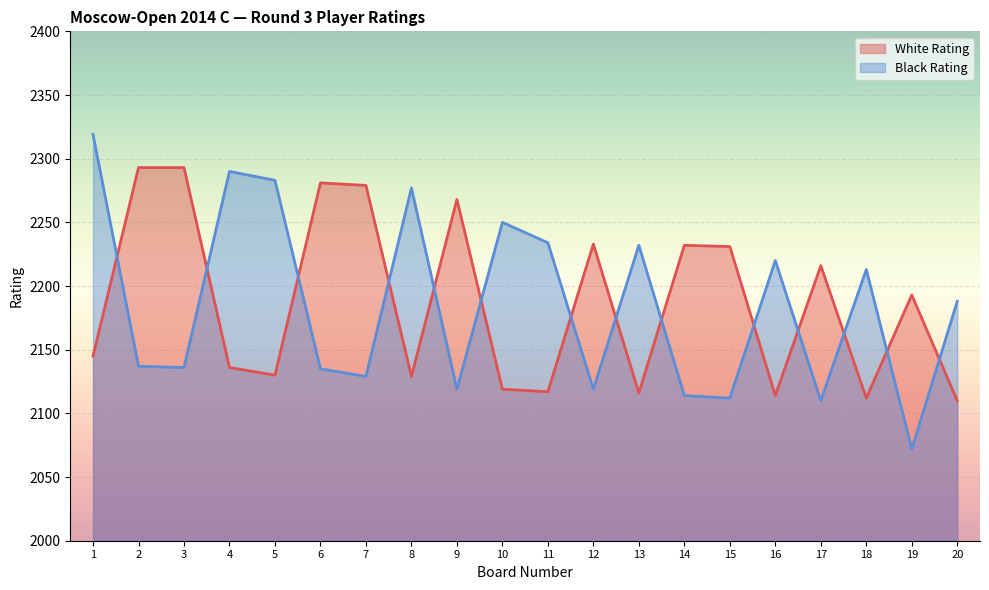

List the series in order of their peak value, highest first.

Black Rating, White Rating